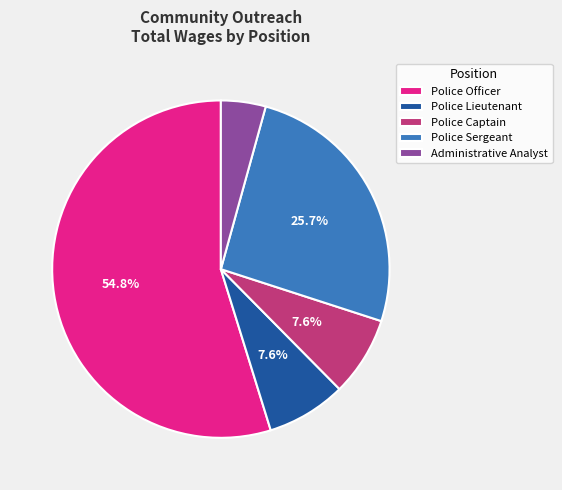

Do Administrative Analyst and Police Lieutenant together represent more than half of the pie?

No